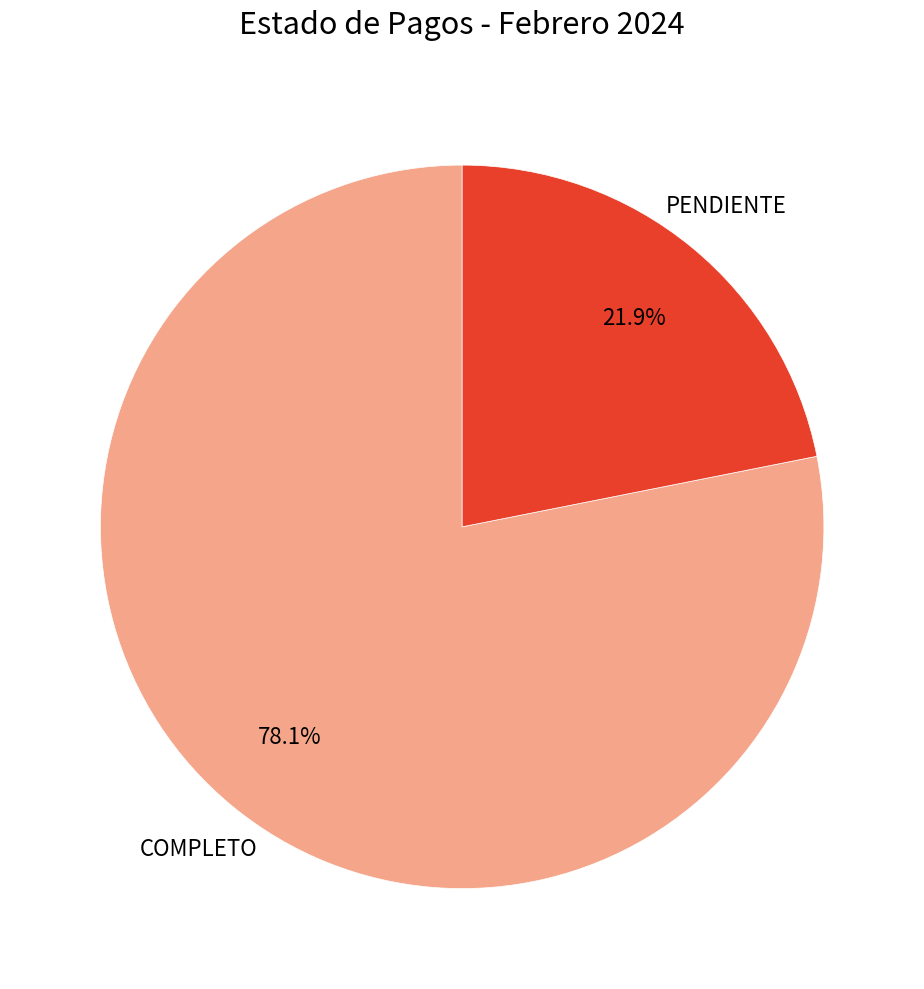

Is there any slice that represents more than half of the pie?

Yes